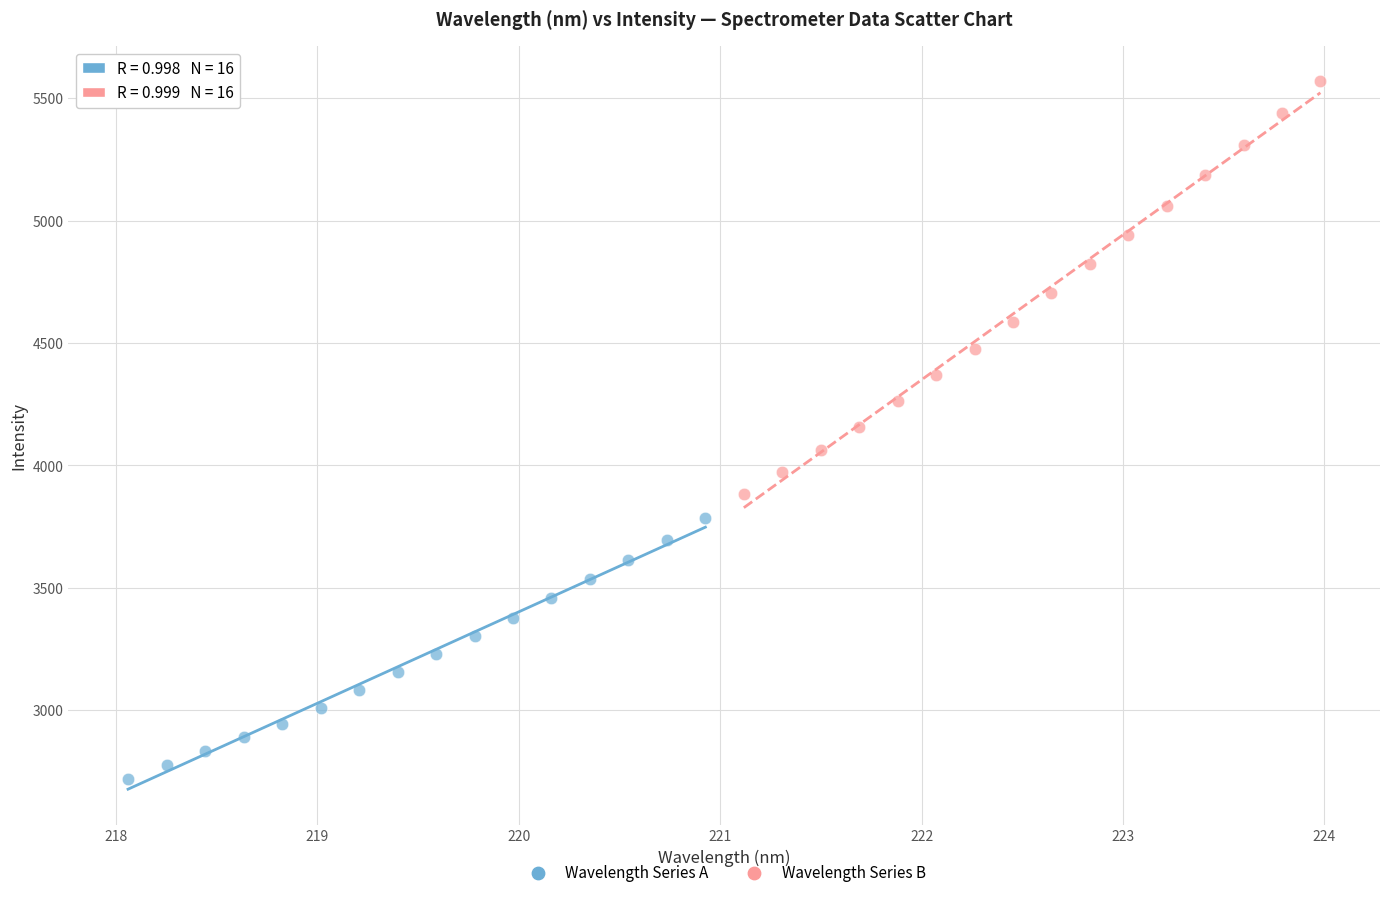

Which series contains the lowest Y value?

Wavelength Series A